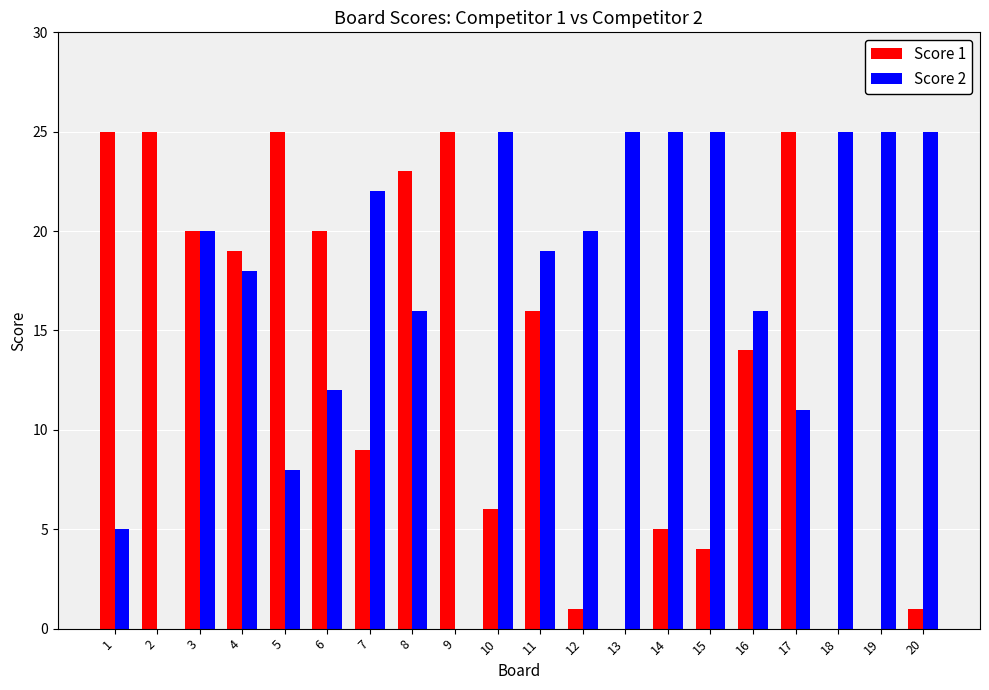

Which series has the largest total across all categories?

Score 2